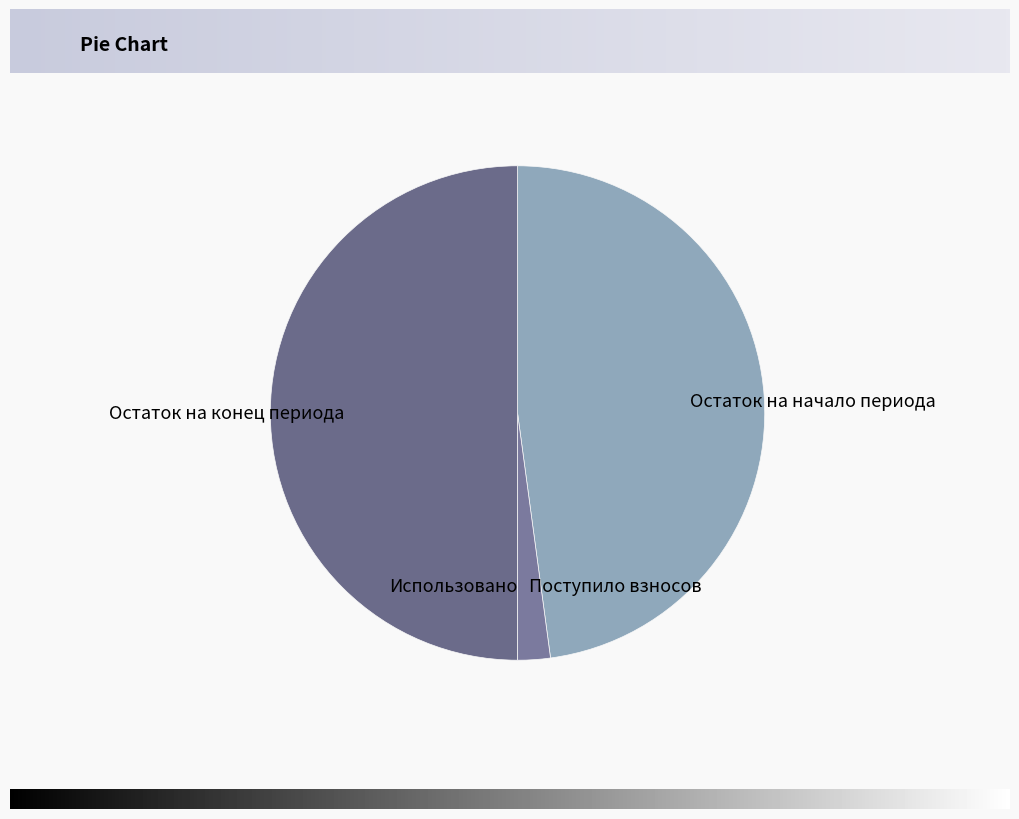

Does Остаток на начало периода account for over 50% of the chart?

No